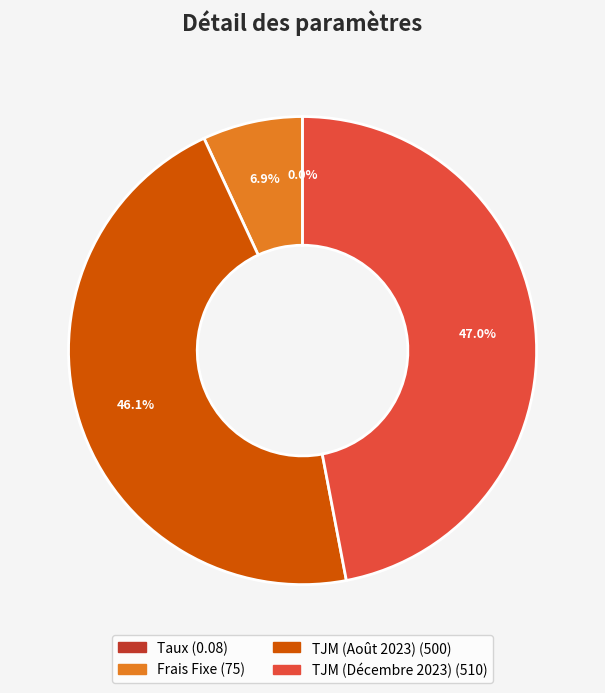

To the nearest percent, what percentage of the pie is TJM (Août 2023)?

46%